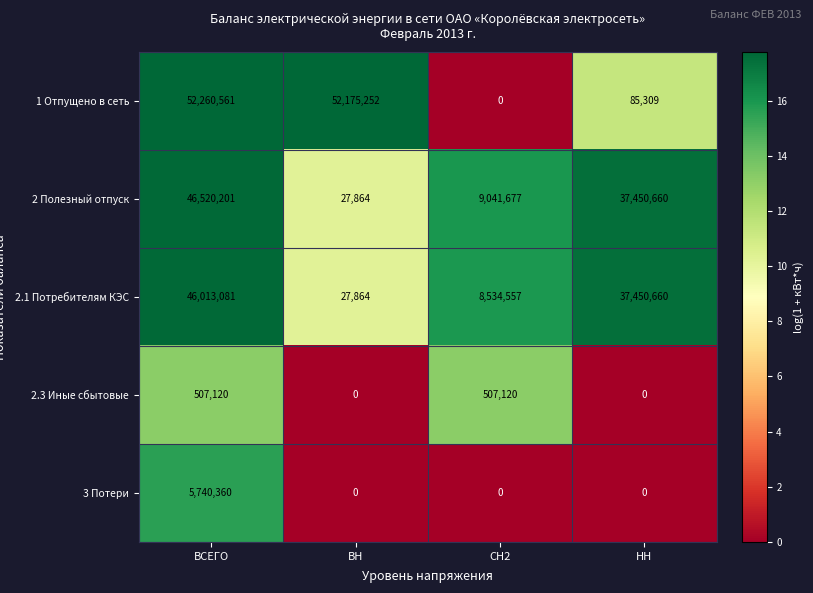

True or false: 2.1 Потребителям КЭС has a value of 46013081 at ВСЕГО.

True